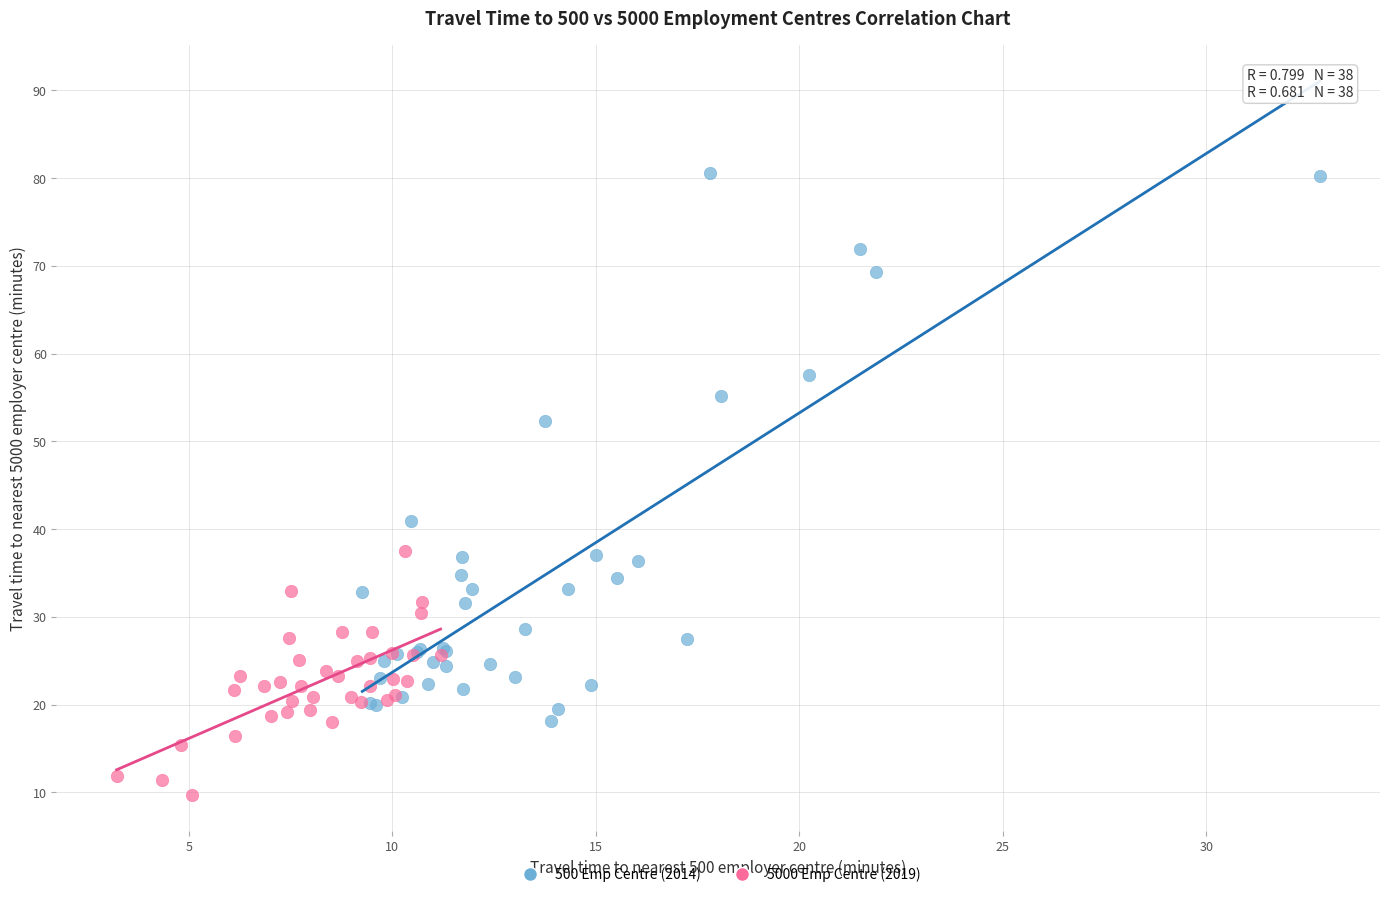

Which series contains the highest Y value?

500 Emp Centre (2014)